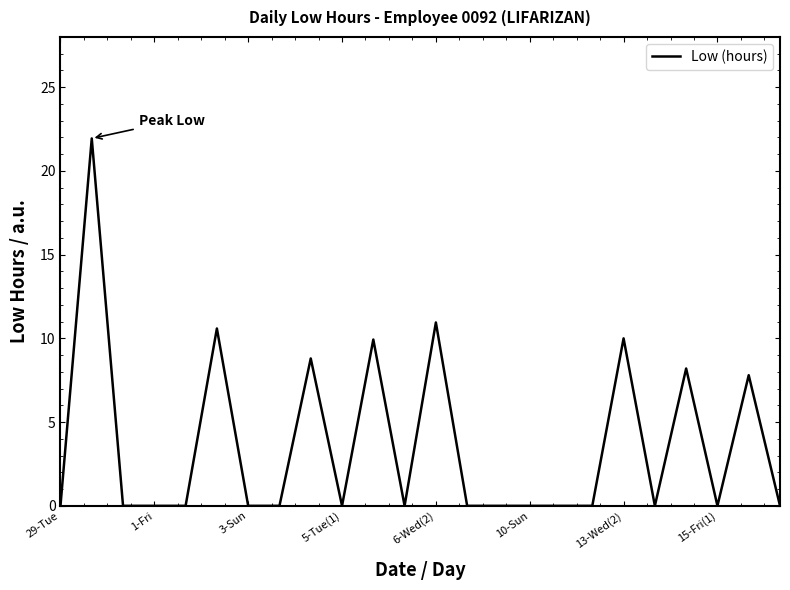

What is the greatest value displayed?

21.9